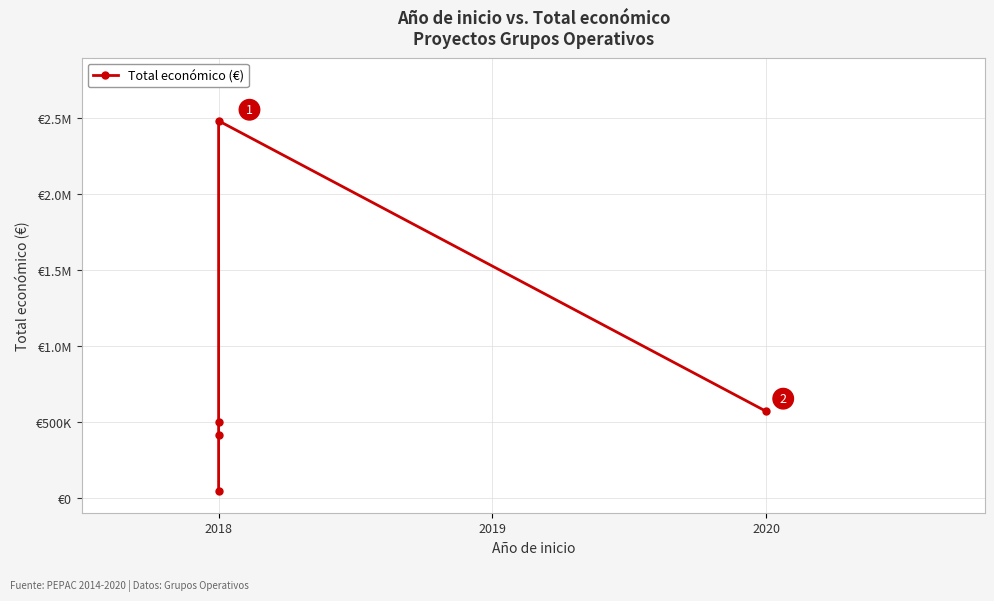

Is it true that the value at 2018 is 68797?

False